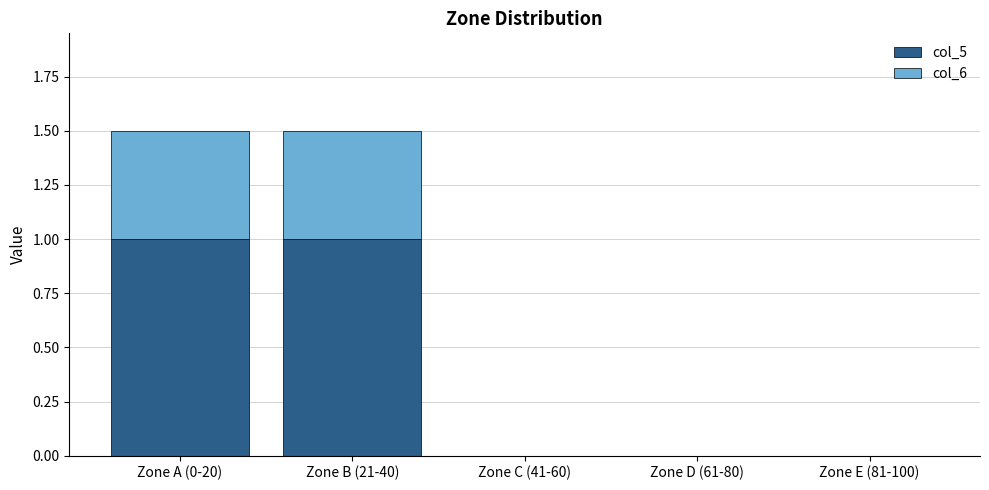

Reading right to left, what are the values for col_5?

Zone E (81-100)=0.0	Zone D (61-80)=0.0	Zone C (41-60)=0.0	Zone B (21-40)=1.0	Zone A (0-20)=1.0